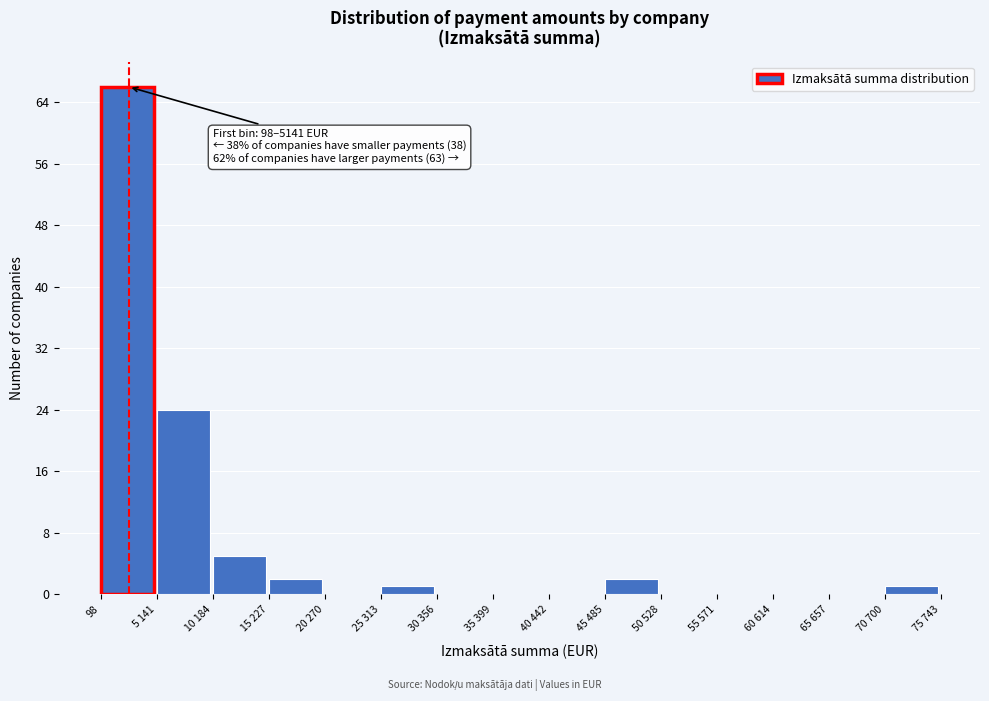

Reading left to right, extract all data points from this chart.

98=66	5 141=24	10 184=5	15 227=2	20 270=0	25 313=1	30 356=0	35 399=0	40 442=0	45 485=2	50 528=0	55 571=0	60 614=0	65 657=0	70 700=1